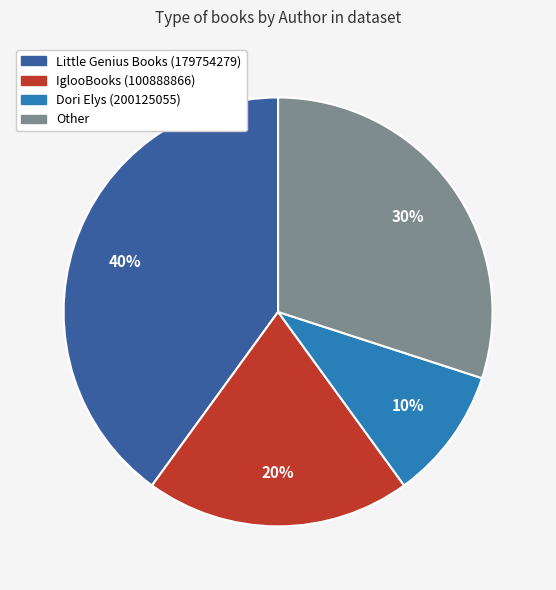

The IglooBooks (100888866) slice represents 29% of the pie. True or false?

False